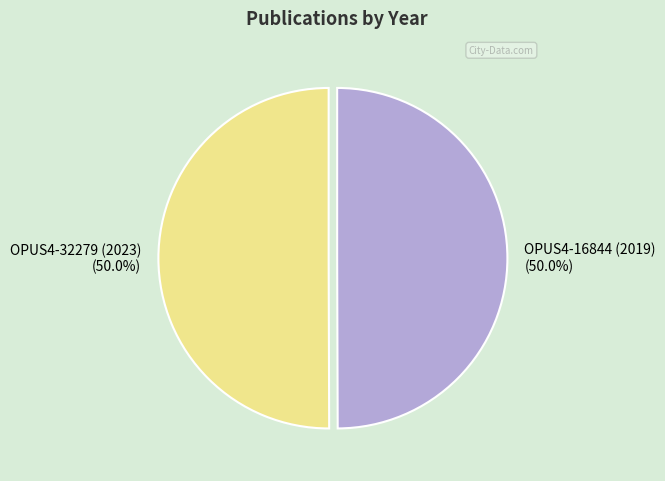

What percentage is NOT represented by OPUS4-16844 (2019)?

50.0%